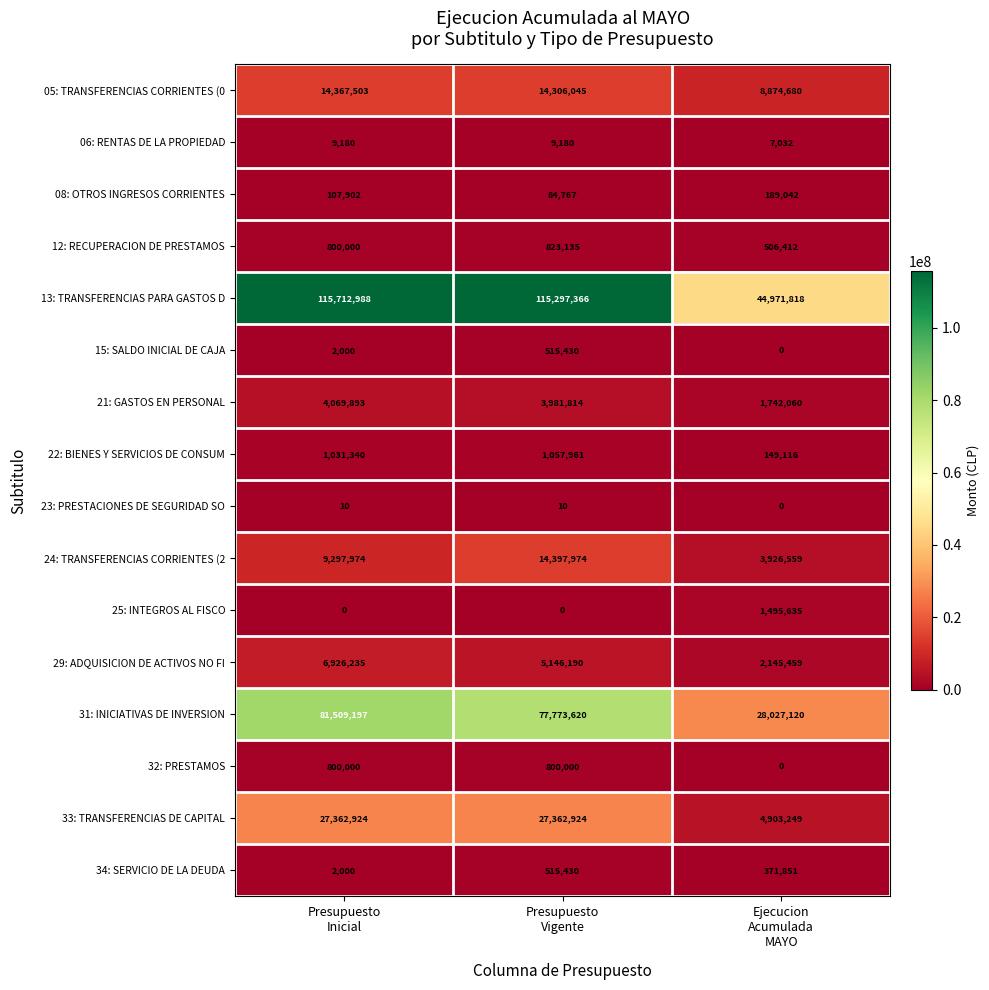

What is the total value across all series at Ejecucion
Acumulada
MAYO?

97310033